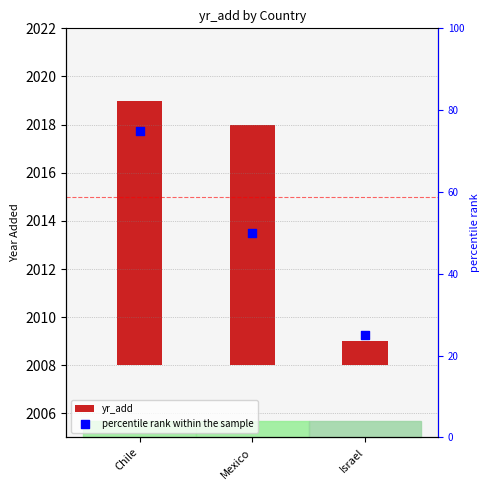

Which series reaches the minimum Y coordinate?

yr_add